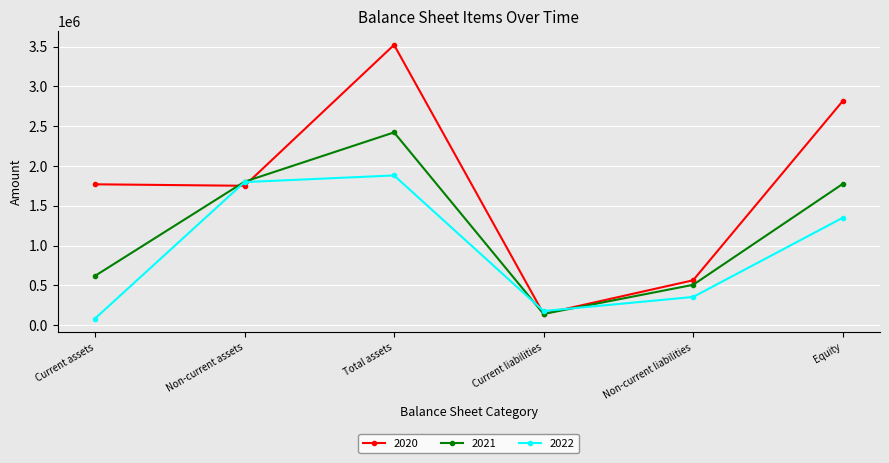

Rank the series by their average value, from lowest to highest.

2022, 2021, 2020